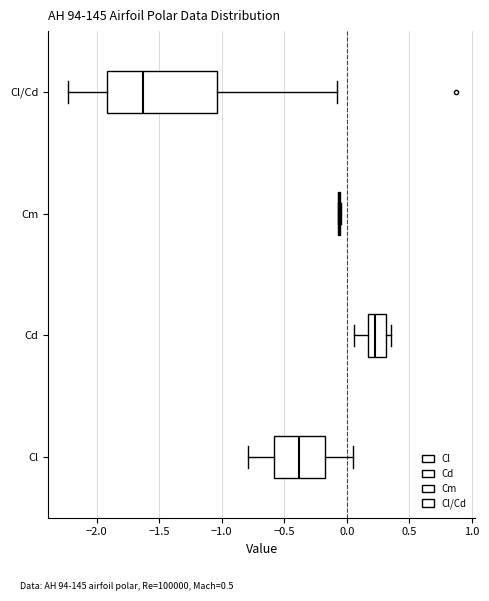

Reading bottom to top, read every box against the x-axis: the position of its median line, the range the box covers, and the ends of its whiskers. The values are not printed on the chart, so give them approximately, as read against the axis.

Cl: median -0.40, box -0.60 to -0.20, whiskers -0.80 to 0.05
Cd: median 0.25, box 0.15 to 0.30, whiskers 0.05 to 0.35
Cm: box collapsed to a line at -0.05, whiskers -0.05 to -0.05
Cl/Cd: median -1.65, box -1.90 to -1.05, whiskers -2.25 to -0.10